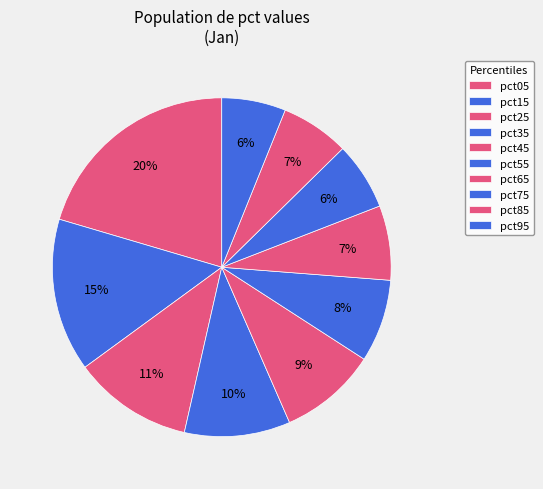

What is the ratio of the value at pct15 to the value at pct25?

1.3